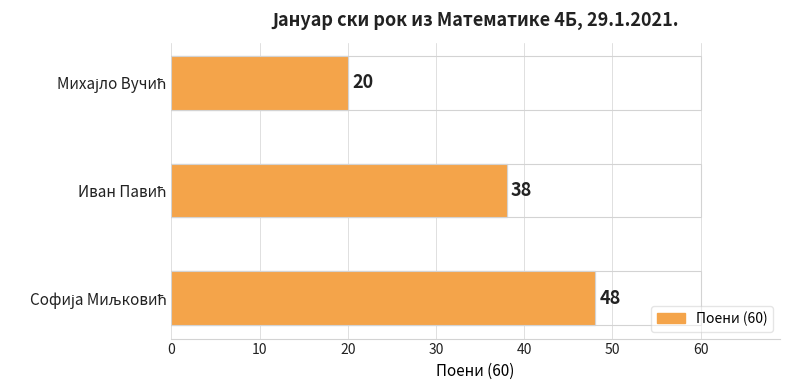

Reading right to left, list all the values displayed in this chart.

20	38	48